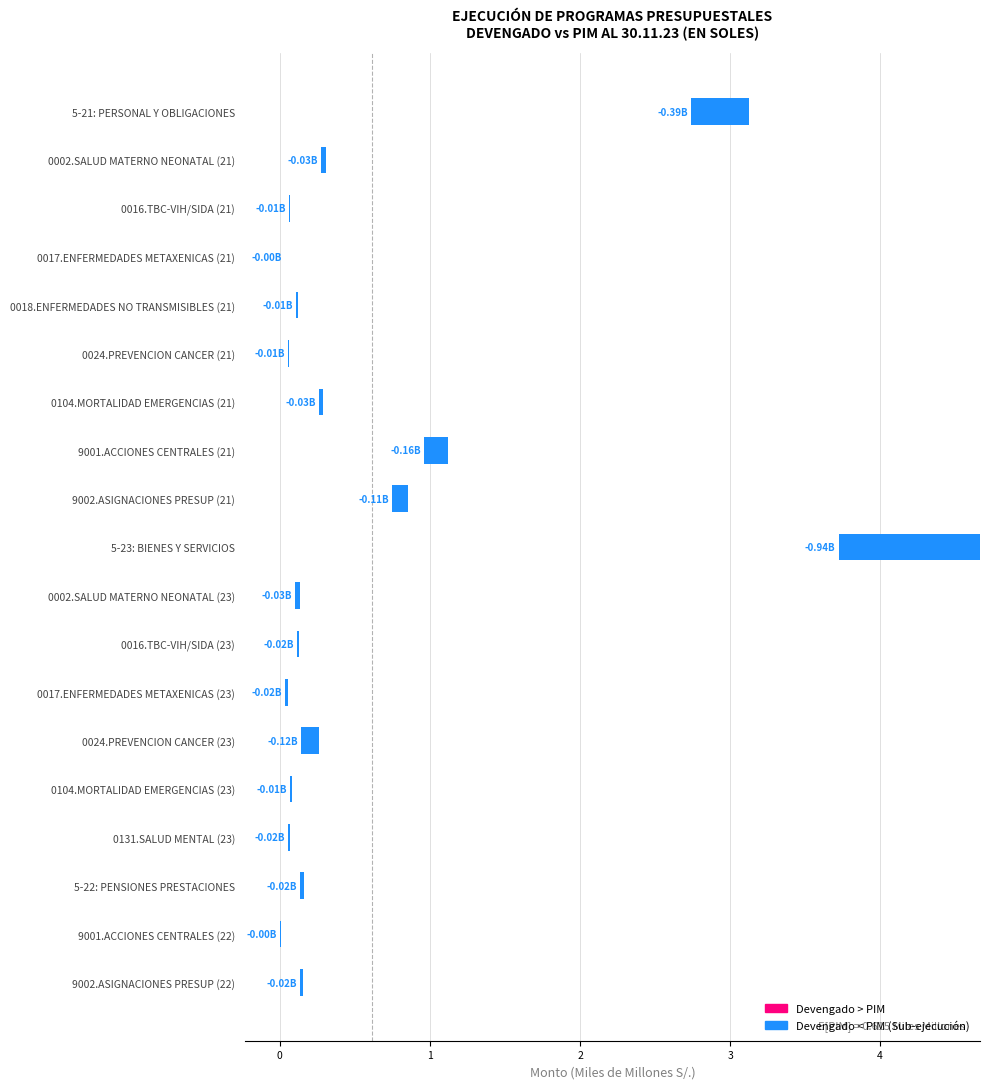

Which has a higher value, 0002.SALUD MATERNO NEONATAL (23) or 9002.ASIGNACIONES PRESUP (22)?

9002.ASIGNACIONES PRESUP (22)